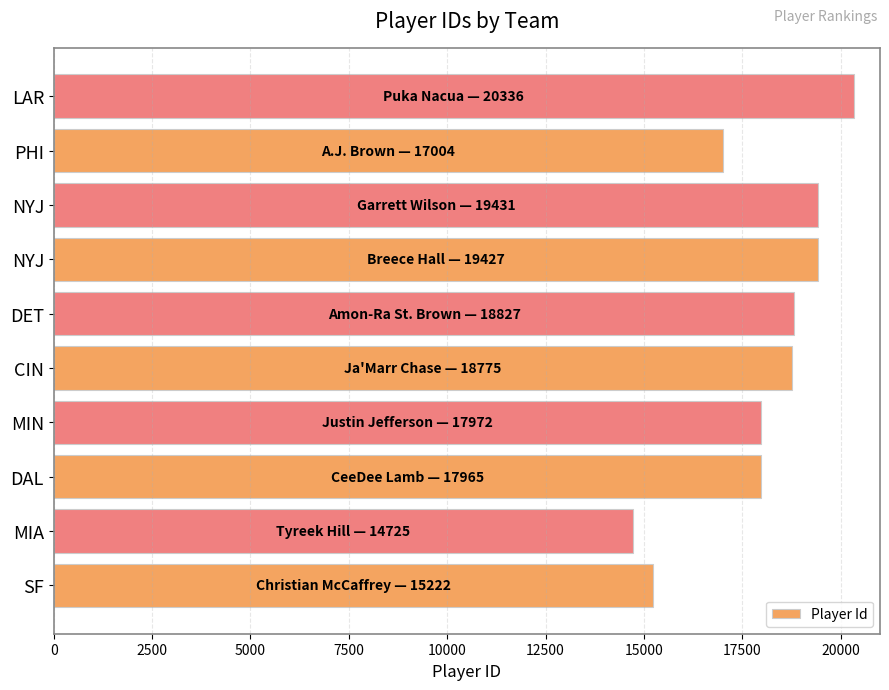

Does the chart contain any negative values?

No